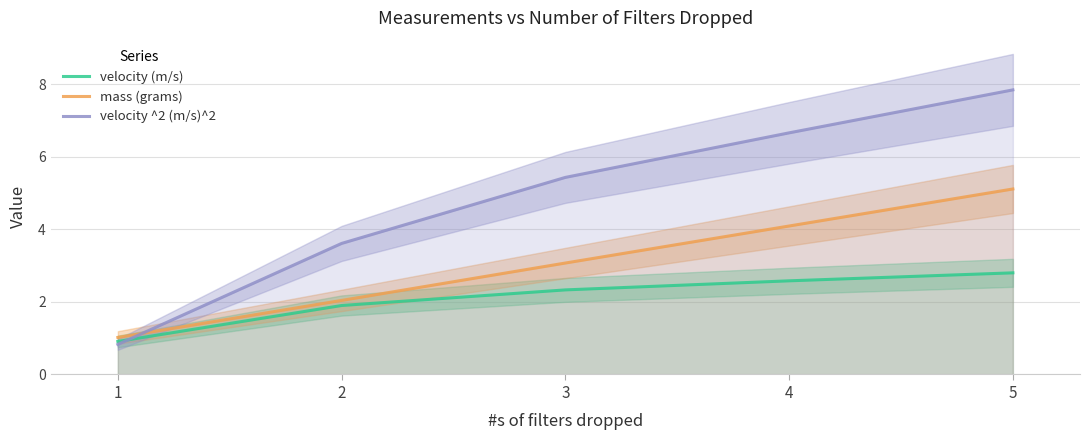

Where does the velocity (m/s) series first go above 2?

3